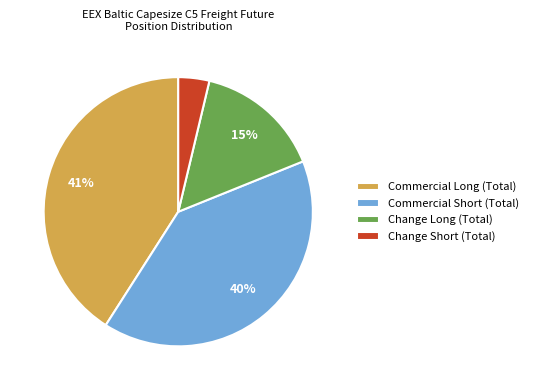

To the nearest percent, what is the difference between the largest and smallest slice percentages?

37%